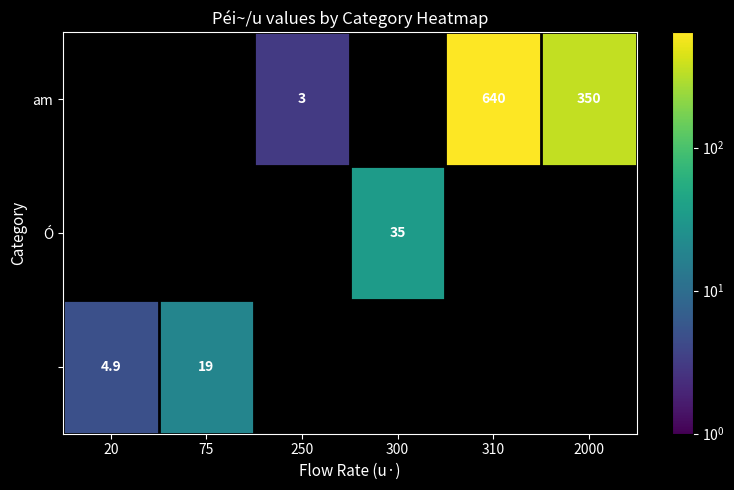

What is the sum of the am values at 310 and 2000?

990.0